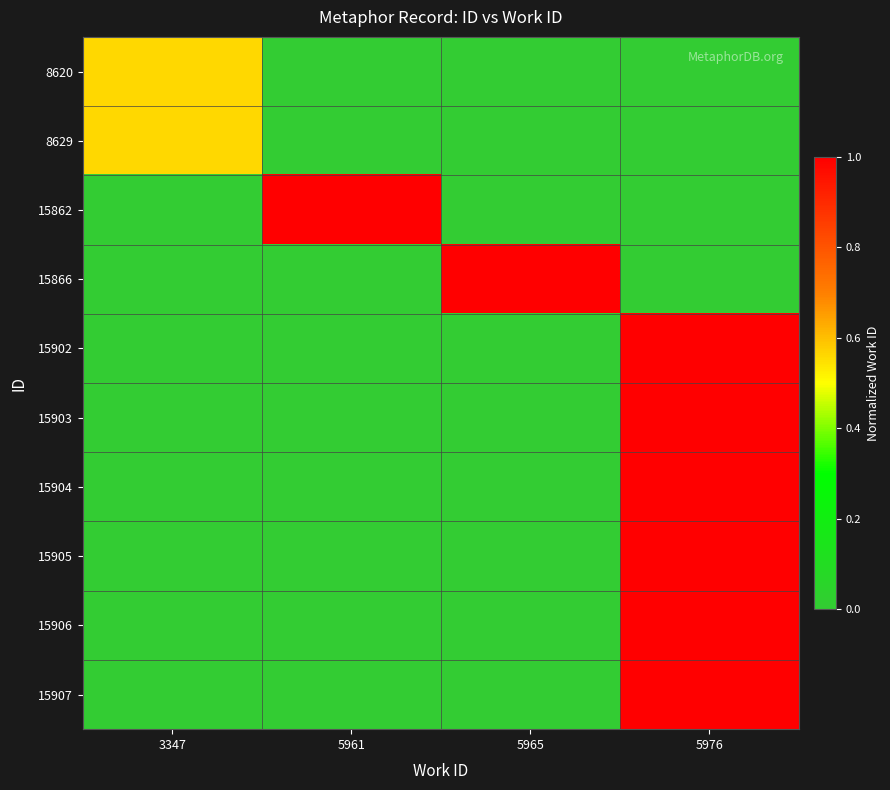

What is the spread (max minus min) of values at 3347?

0.6